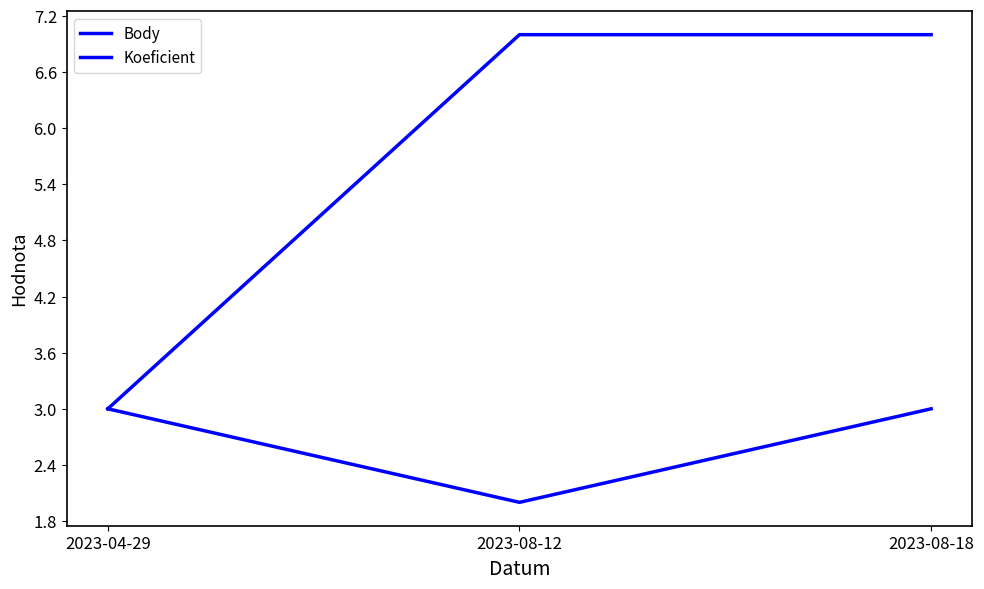

Is it true that Body equals 5 at 2023-04-29?

False